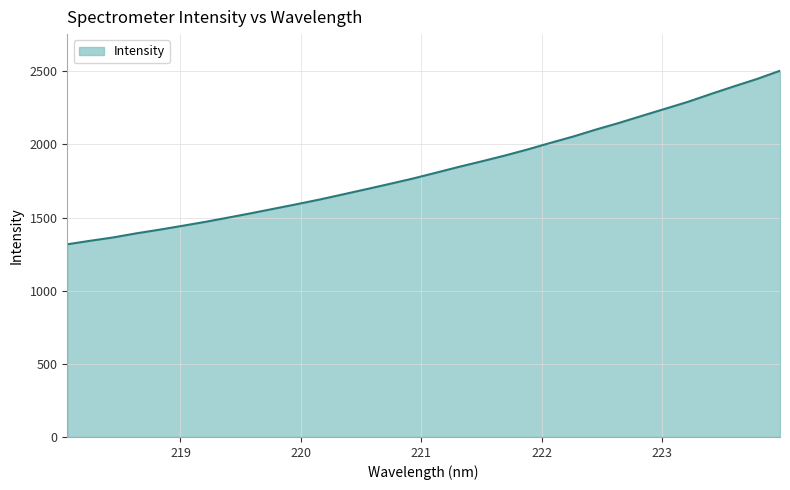

What is the difference between the maximum and minimum values?

1186.2